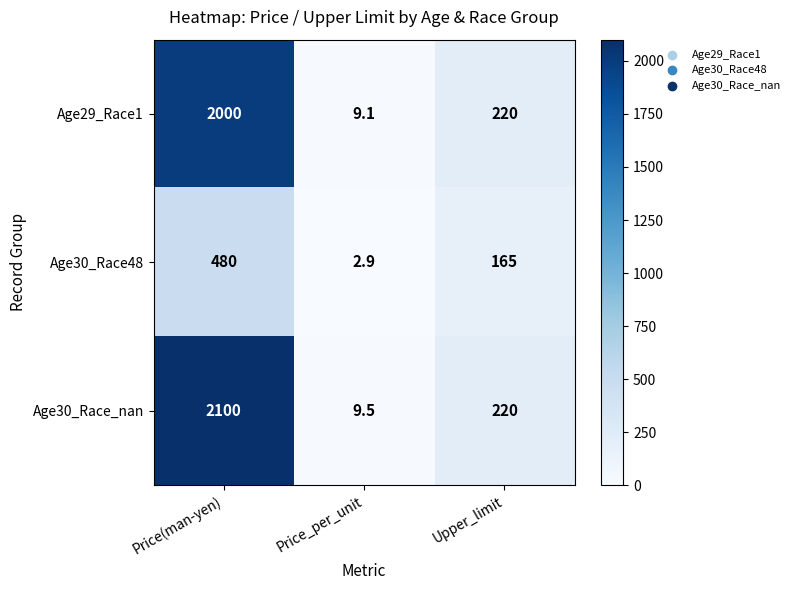

How many distinct data groups are displayed?

3